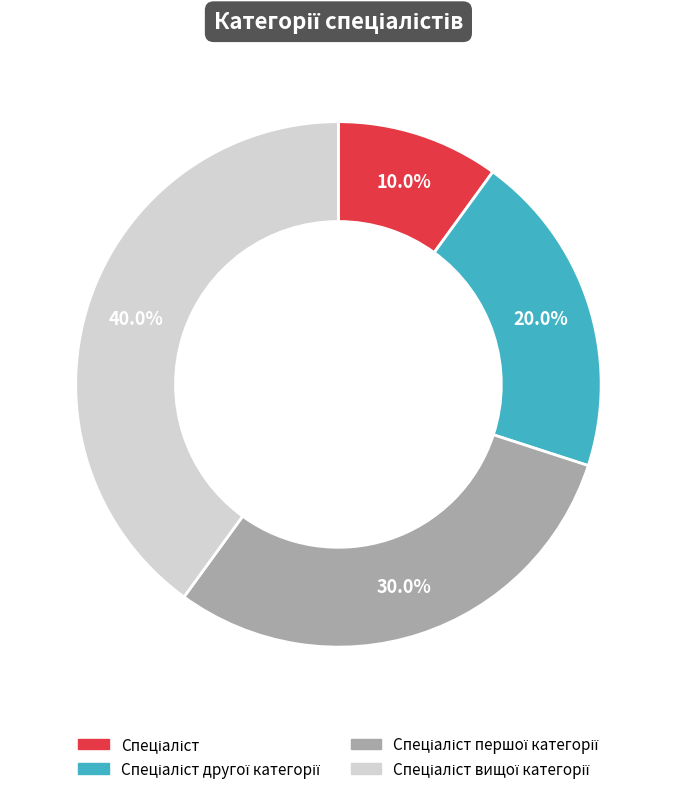

Does any single category account for the majority?

No